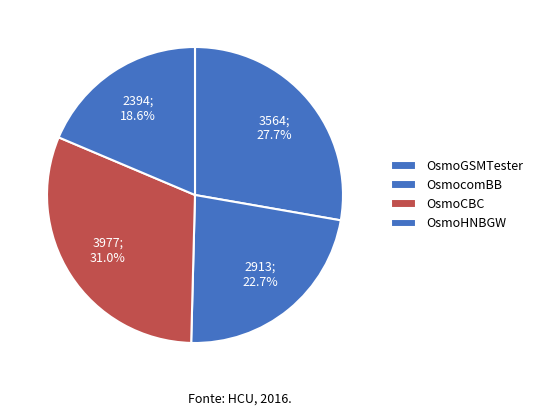

How many slices are in this pie chart?

4